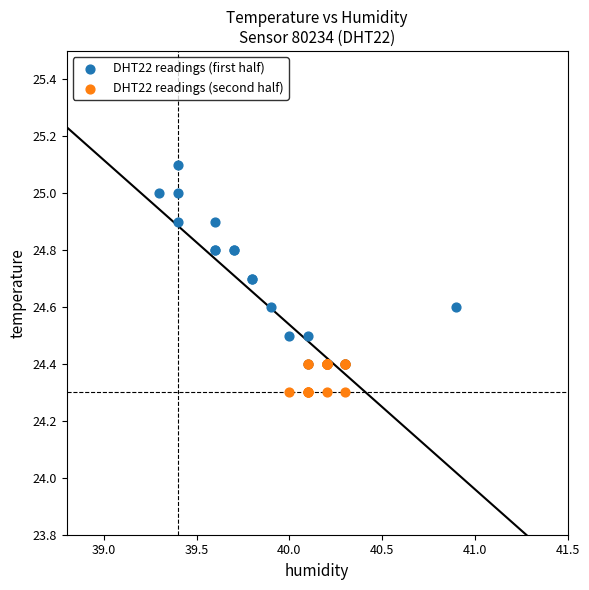

Which series contains the lowest Y value?

DHT22 readings (second half)